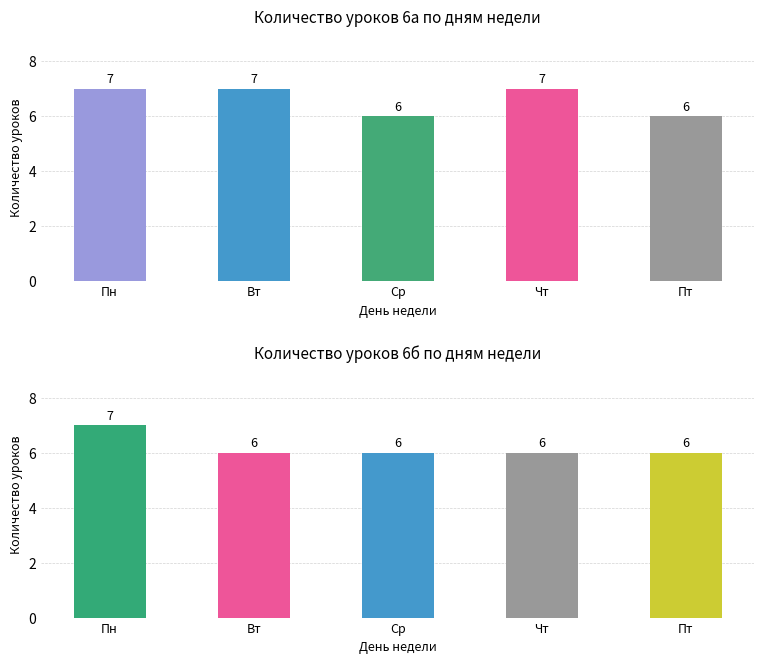

What is the lowest value of the 6б series?

6